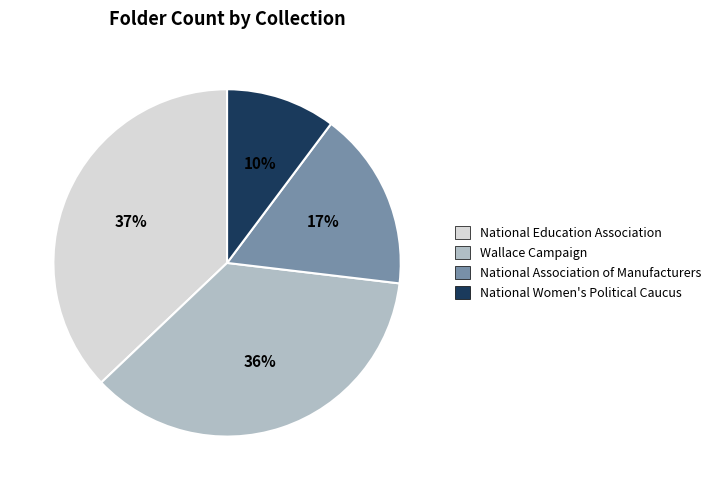

To the nearest percent, what is the difference between the largest and smallest slice percentages?

27%